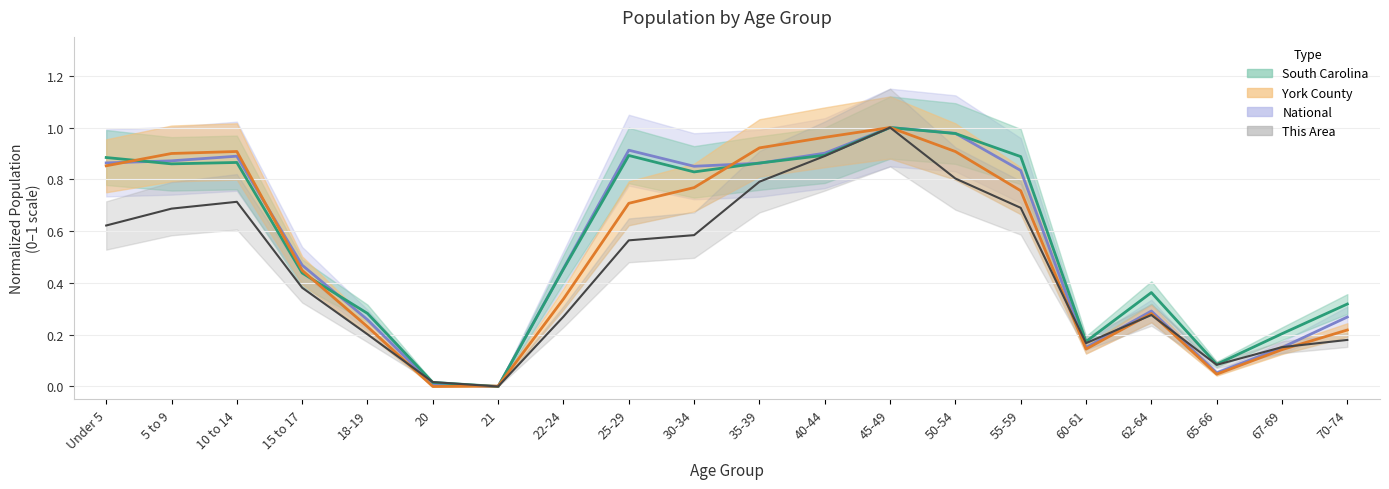

Read the This Area value at 5 to 9.

0.7